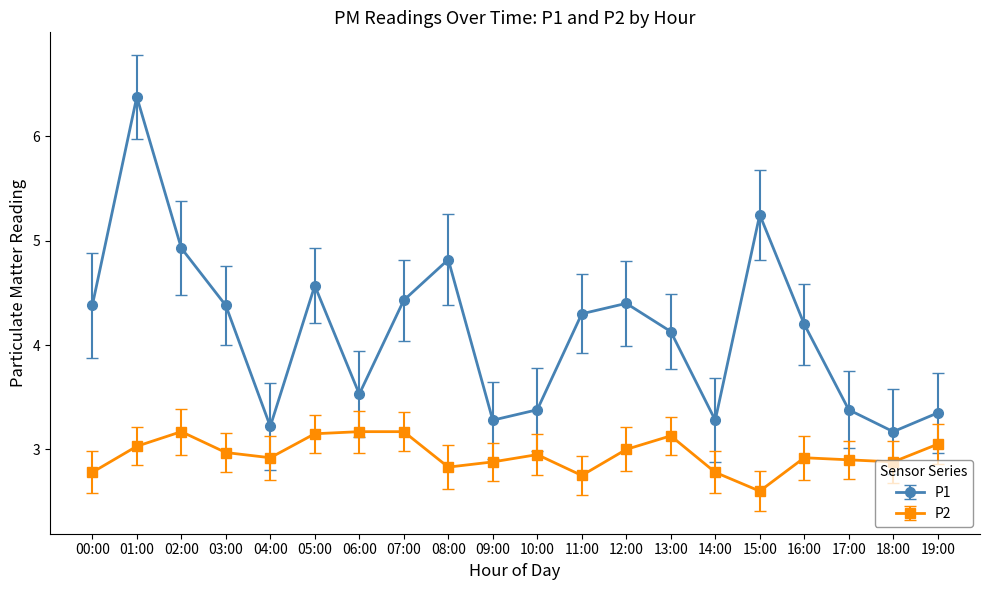

What is the difference between the highest and lowest values at 10:00?

0.4